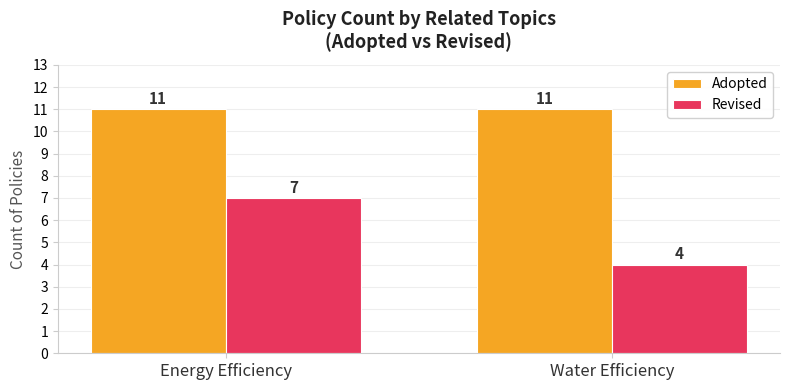

What is the approximate value of Revised at Water Efficiency?

4